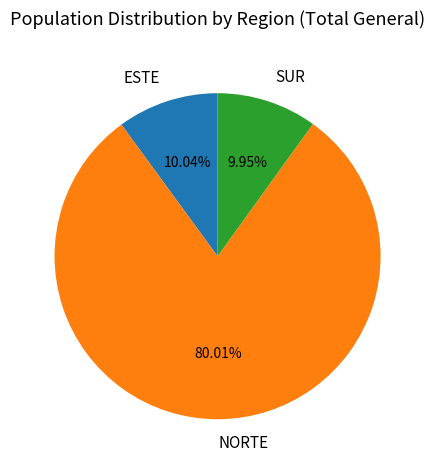

What percentage do NORTE and ESTE together represent?

90.1%